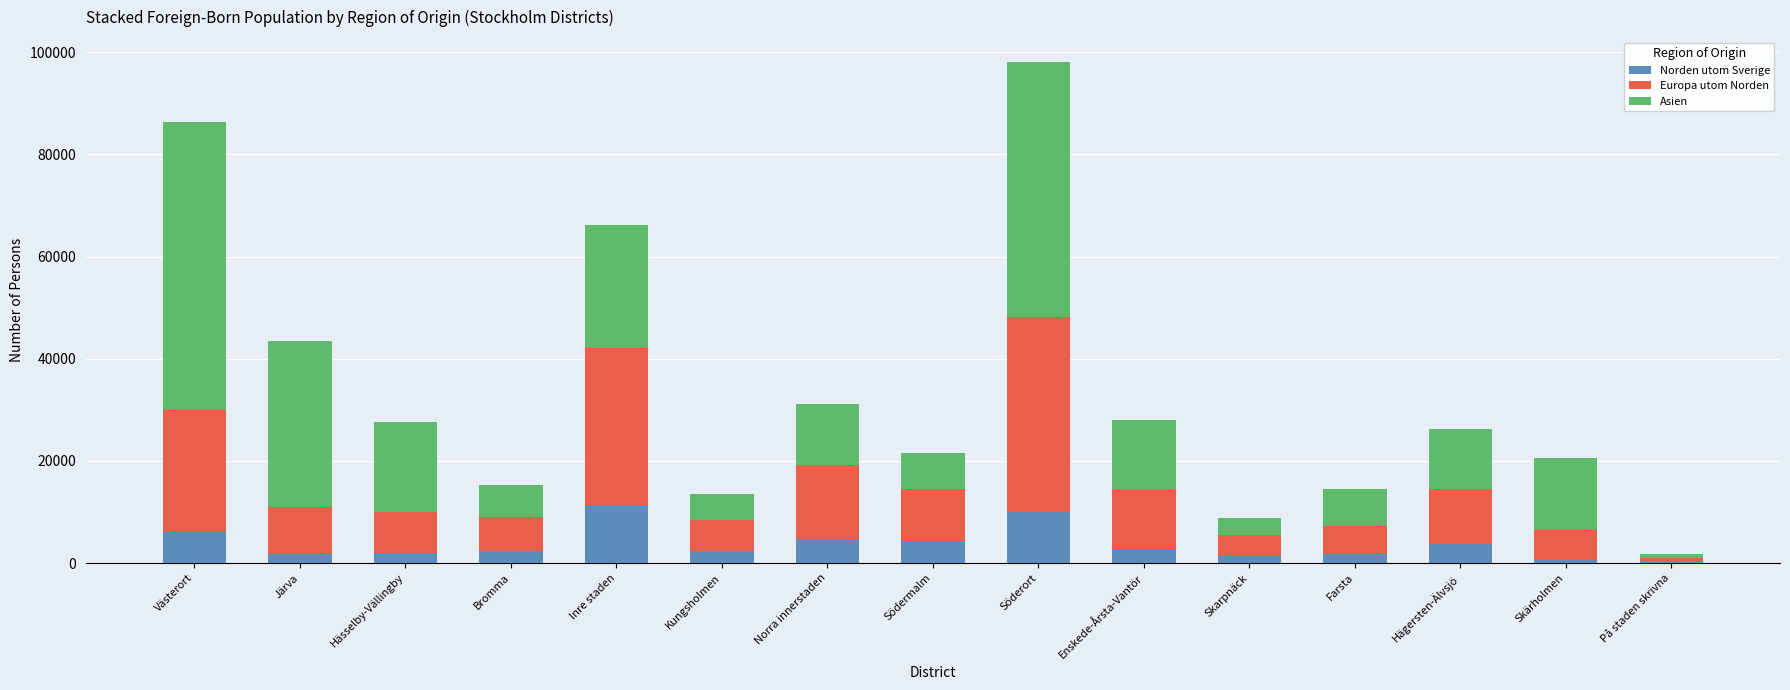

At which category is the sum across all series the highest?

Söderort